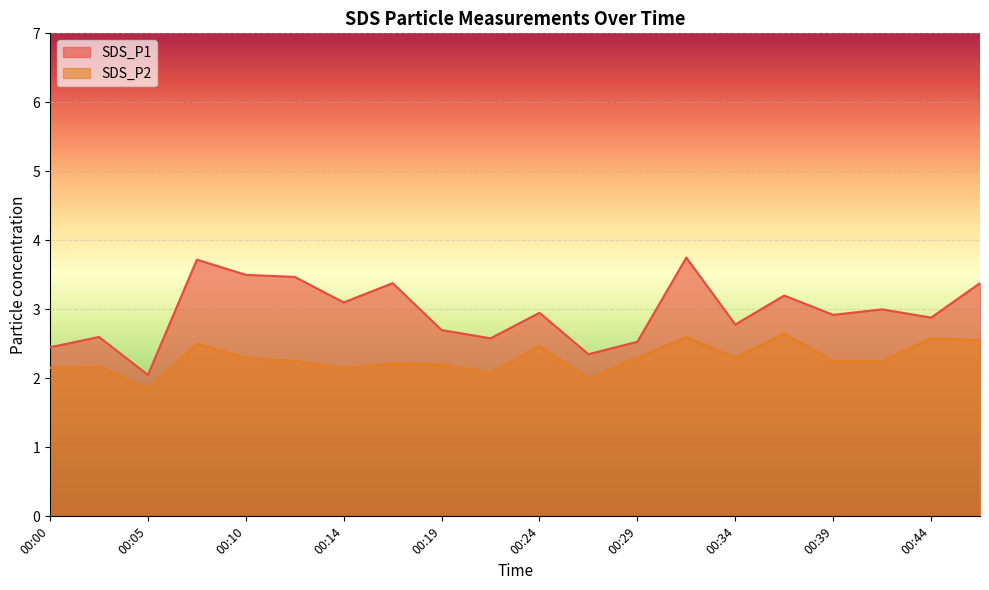

Reading left to right, transcribe all the data shown in this chart.

SDS_P1: 2.5	2.6	2.0	3.7	3.5	3.5	3.1	3.4	2.7	2.6	3.0	2.4	2.5	3.8	2.8	3.2	2.9	3.0	2.9	3.4
SDS_P2: 2.1	2.2	1.9	2.5	2.3	2.2	2.1	2.2	2.2	2.1	2.5	2.0	2.3	2.6	2.3	2.6	2.2	2.2	2.6	2.5